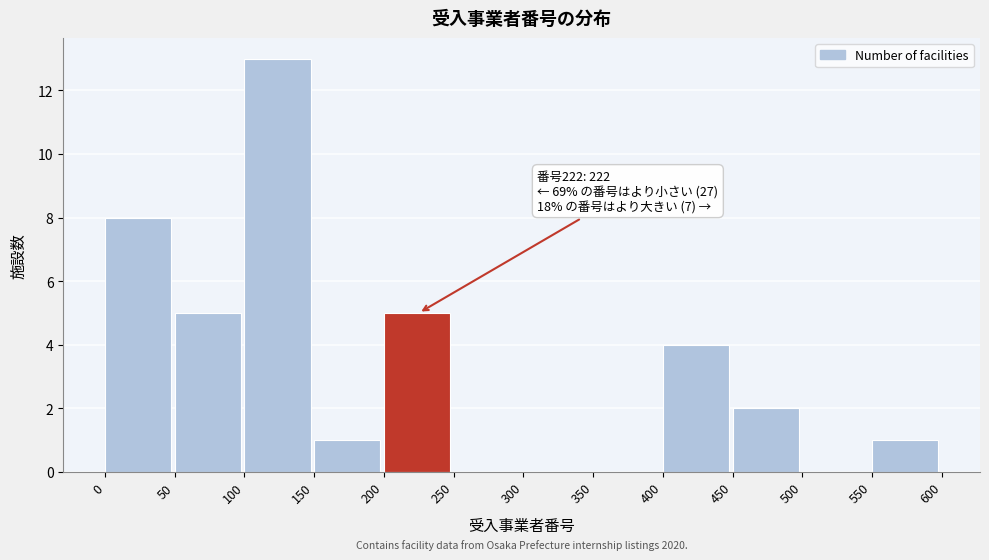

Which range on the x-axis has the tallest bar?

100 to 150